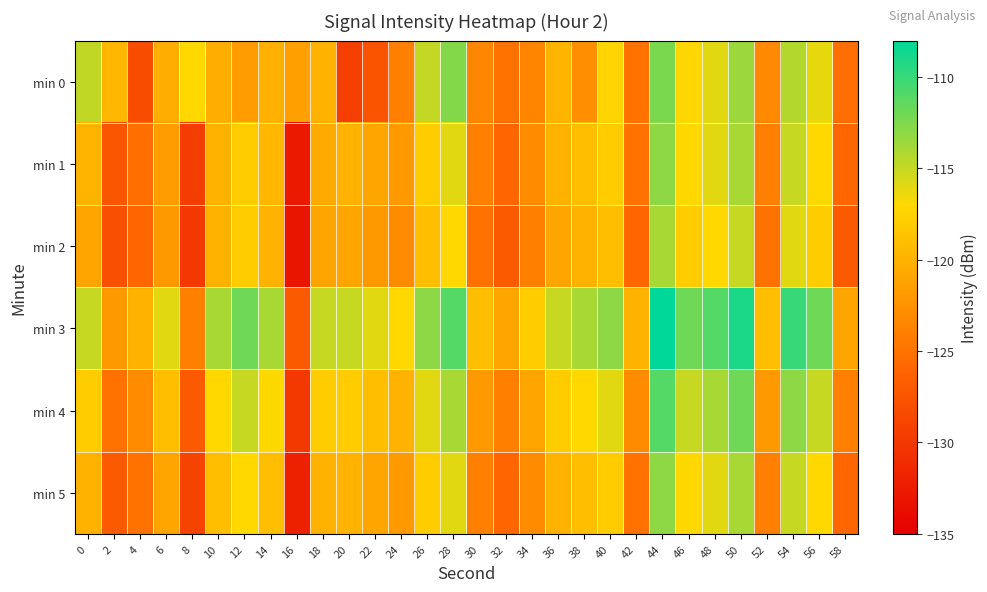

Reading left to right, what are all the values shown in this chart?

min 0: 0=-114.8	2=-119.6	4=-128.2	6=-120.3	8=-117.0	10=-120.3	12=-121.7	14=-120.2	16=-121.5	18=-120.0	20=-129.4	22=-127.6	24=-123.9	26=-114.9	28=-112.7	30=-123.4	32=-125.0	34=-123.5	36=-119.8	38=-122.9	40=-117.3	42=-125.1	44=-112.4	46=-117.1	48=-115.9	50=-113.5	52=-123.2	54=-114.4	56=-116.1	58=-125.4
min 1: 0=-119.8	2=-127.5	4=-125.4	6=-121.8	8=-129.5	10=-120.0	12=-118.0	14=-119.7	16=-132.8	18=-120.7	20=-120.0	22=-121.0	24=-122.0	26=-118.0	28=-116.0	30=-124.0	32=-126.0	34=-123.0	36=-120.0	38=-119.0	40=-118.0	42=-125.0	44=-113.0	46=-117.0	48=-116.0	50=-114.0	52=-124.0	54=-115.0	56=-117.0	58=-126.0
min 2: 0=-121.0	2=-128.0	4=-126.0	6=-122.0	8=-130.0	10=-120.0	12=-118.0	14=-120.0	16=-133.0	18=-121.0	20=-121.0	22=-122.0	24=-123.0	26=-119.0	28=-117.0	30=-125.0	32=-127.0	34=-124.0	36=-121.0	38=-120.0	40=-119.0	42=-126.0	44=-114.0	46=-118.0	48=-117.0	50=-115.0	52=-125.0	54=-116.0	56=-118.0	58=-127.0
min 3: 0=-115.0	2=-122.0	4=-120.0	6=-116.0	8=-124.0	10=-114.0	12=-112.0	14=-114.0	16=-127.0	18=-115.0	20=-115.0	22=-116.0	24=-117.0	26=-113.0	28=-111.0	30=-119.0	32=-121.0	34=-118.0	36=-115.0	38=-114.0	40=-113.0	42=-120.0	44=-108.0	46=-112.0	48=-111.0	50=-109.0	52=-119.0	54=-110.0	56=-112.0	58=-121.0
min 4: 0=-118.0	2=-125.0	4=-123.0	6=-119.0	8=-127.0	10=-117.0	12=-115.0	14=-117.0	16=-130.0	18=-118.0	20=-118.0	22=-119.0	24=-120.0	26=-116.0	28=-114.0	30=-122.0	32=-124.0	34=-121.0	36=-118.0	38=-117.0	40=-116.0	42=-123.0	44=-111.0	46=-115.0	48=-114.0	50=-112.0	52=-122.0	54=-113.0	56=-115.0	58=-124.0
min 5: 0=-120.0	2=-127.0	4=-125.0	6=-121.0	8=-129.0	10=-119.0	12=-117.0	14=-119.0	16=-132.0	18=-120.0	20=-120.0	22=-121.0	24=-122.0	26=-118.0	28=-116.0	30=-124.0	32=-126.0	34=-123.0	36=-120.0	38=-119.0	40=-118.0	42=-125.0	44=-113.0	46=-117.0	48=-116.0	50=-114.0	52=-124.0	54=-115.0	56=-117.0	58=-126.0